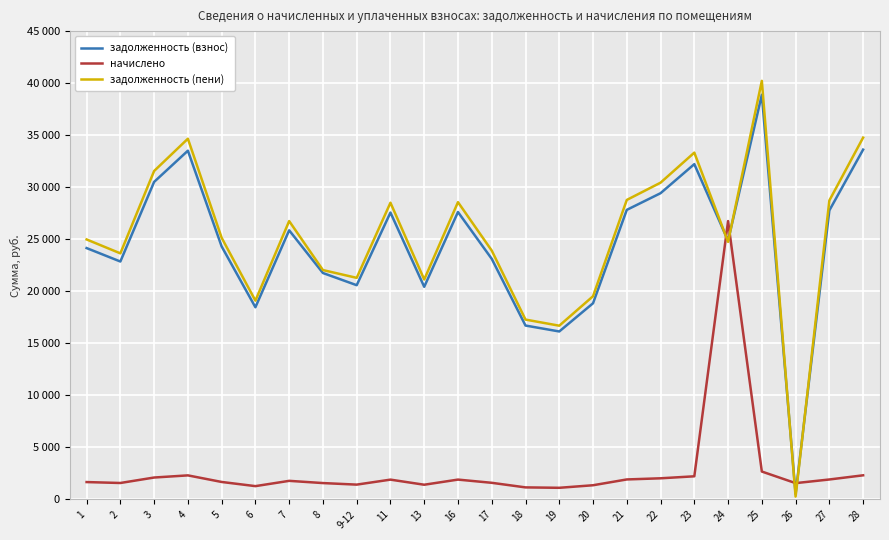

Between 25 and 21, which is larger?

25